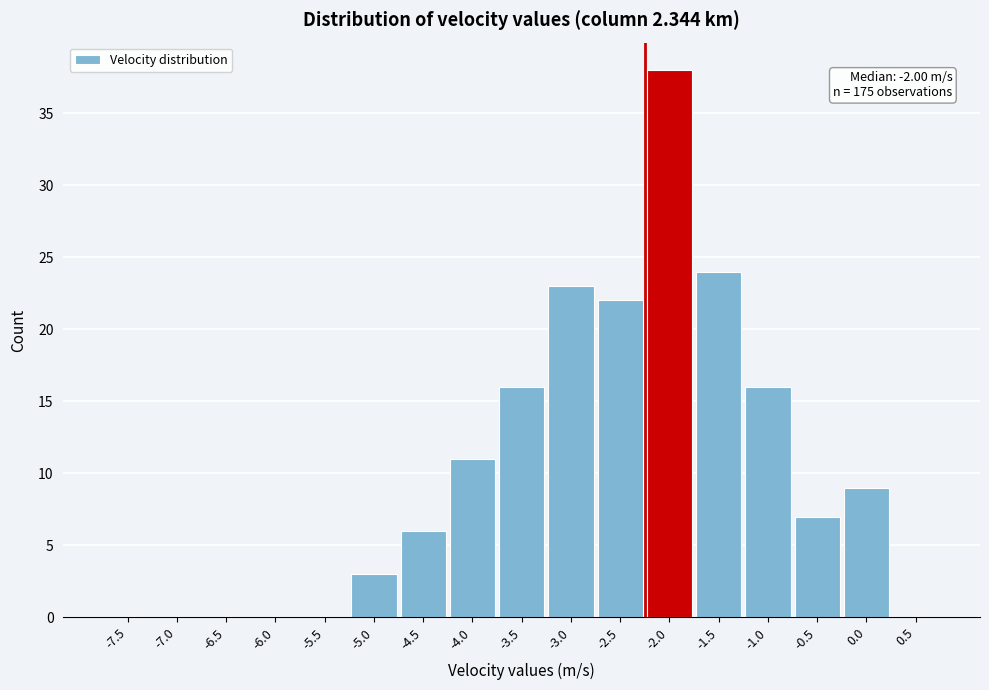

Reading left to right, transcribe all the data shown in this chart.

-7.5=0	-7.0=0	-6.5=0	-6.0=0	-5.5=0	-5.0=3	-4.5=6	-4.0=11	-3.5=16	-3.0=23	-2.5=22	-2.0=38	-1.5=24	-1.0=16	-0.5=7	0.0=9	0.5=0